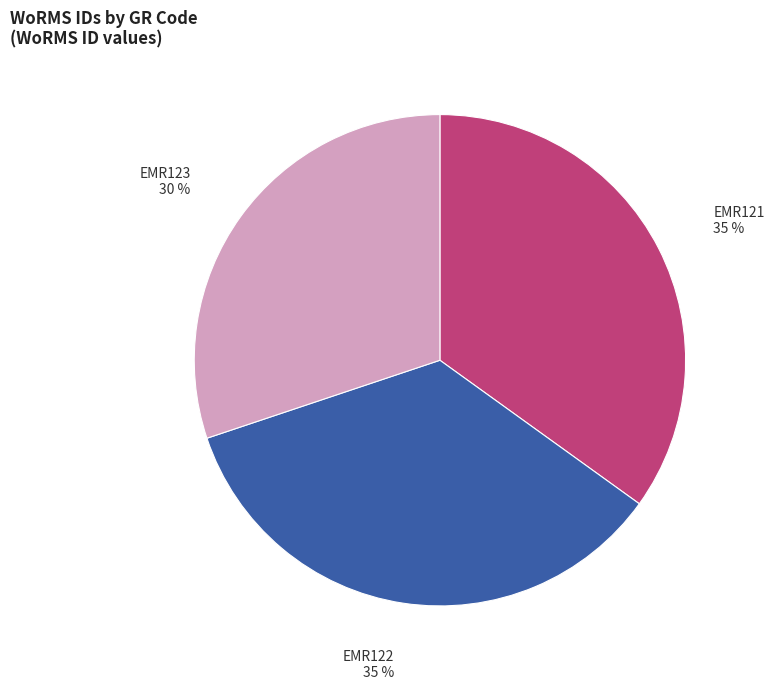

Is there a majority slice in this chart?

No